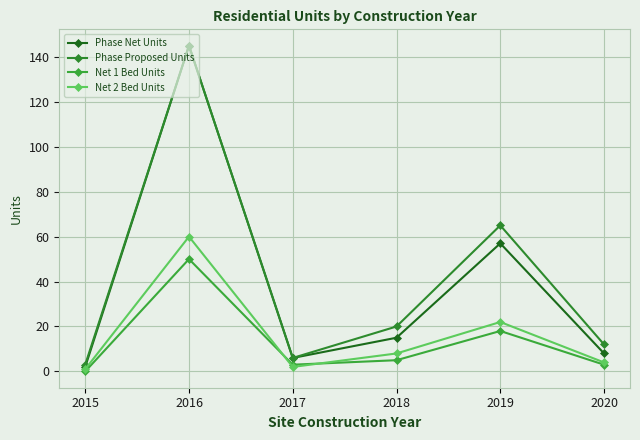

Where is the first local maximum for Net 2 Bed Units?

2016